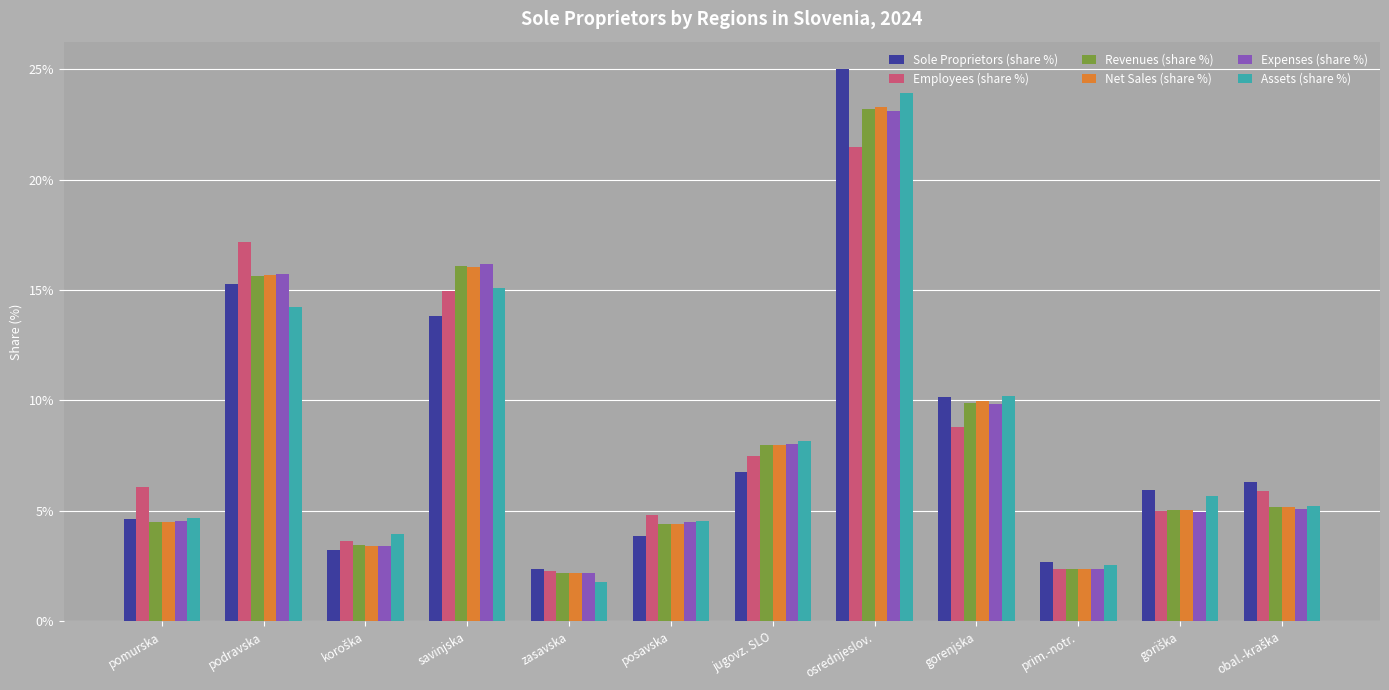

At which category does the chart reach its minimum across all series?

zasavska